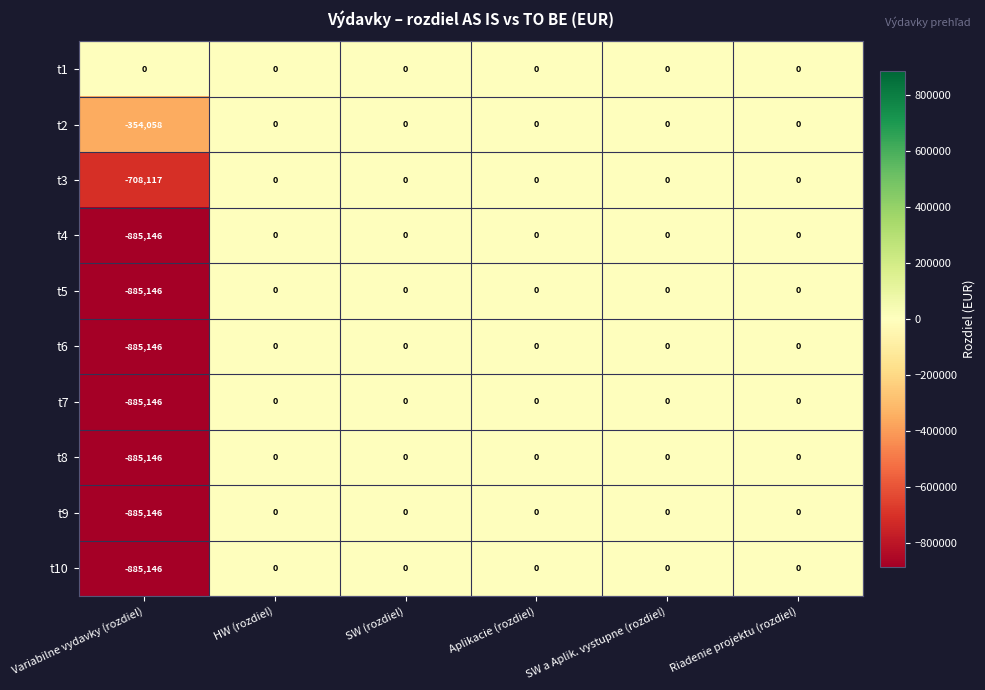

How many categories are shown in the chart?

6